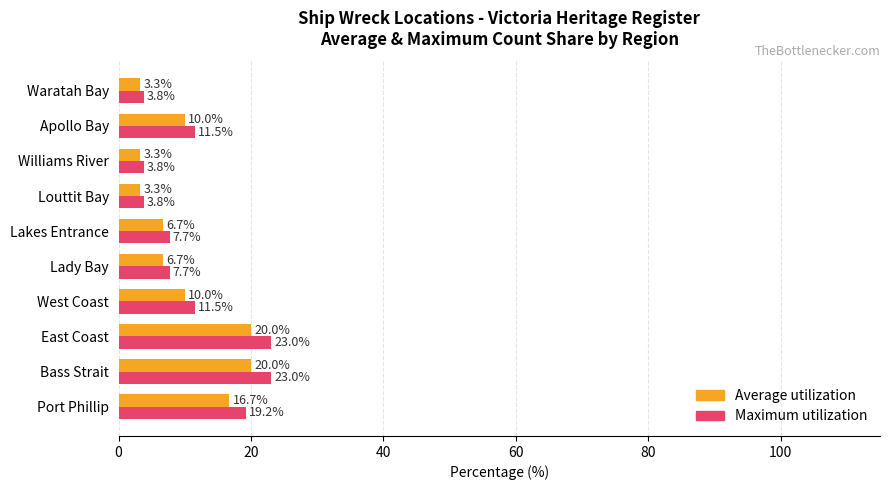

Which series has the largest range (max minus min)?

Maximum utilization